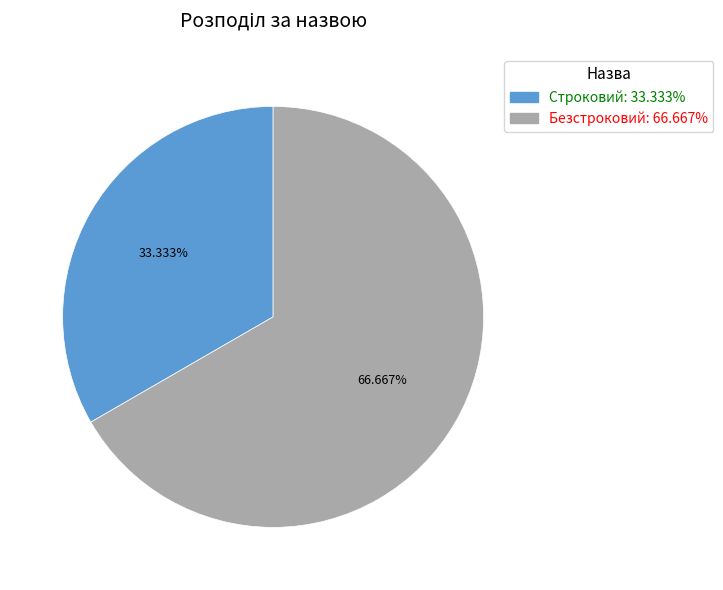

Rank the categories by value from lowest to highest.

Строковий, Безстроковий